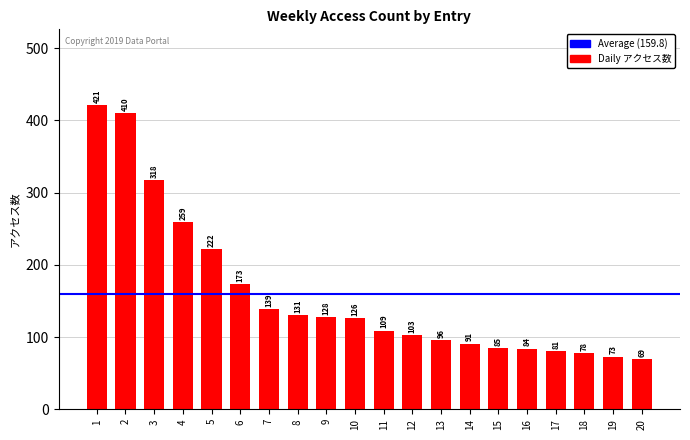

At which label does the data first exceed 126?

1